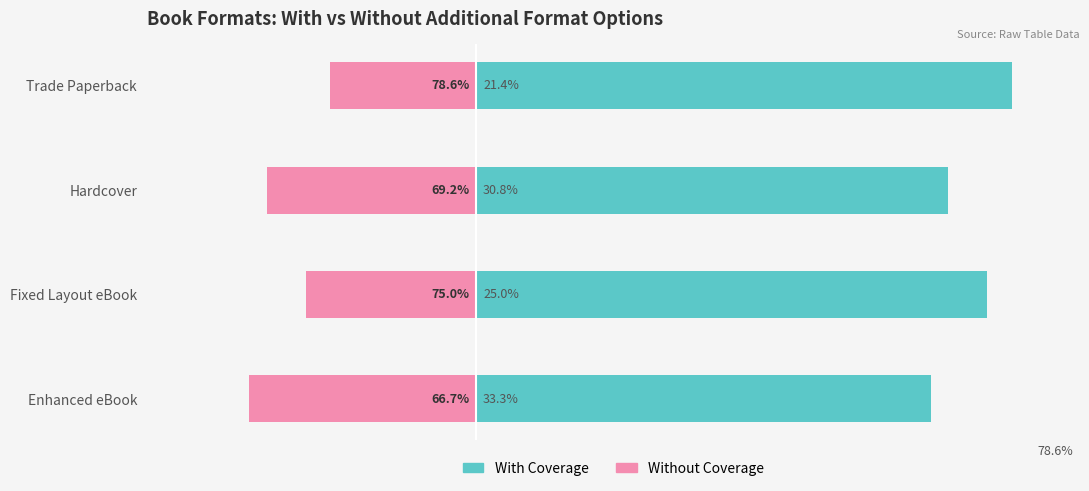

What is the difference between the second highest and second lowest values in the With Coverage series?

5.8